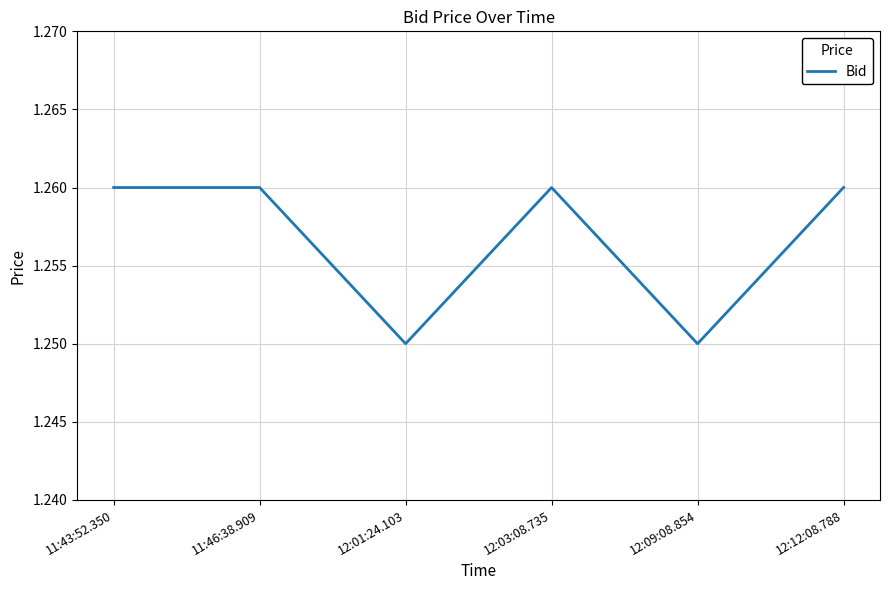

What position from the left is 11:46:38.909?

2